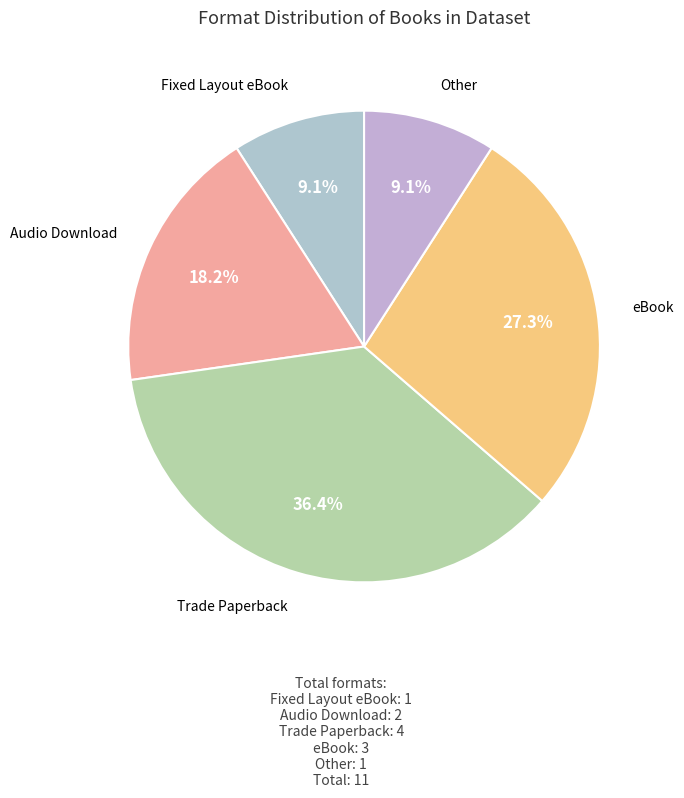

Does any single category account for the majority?

No